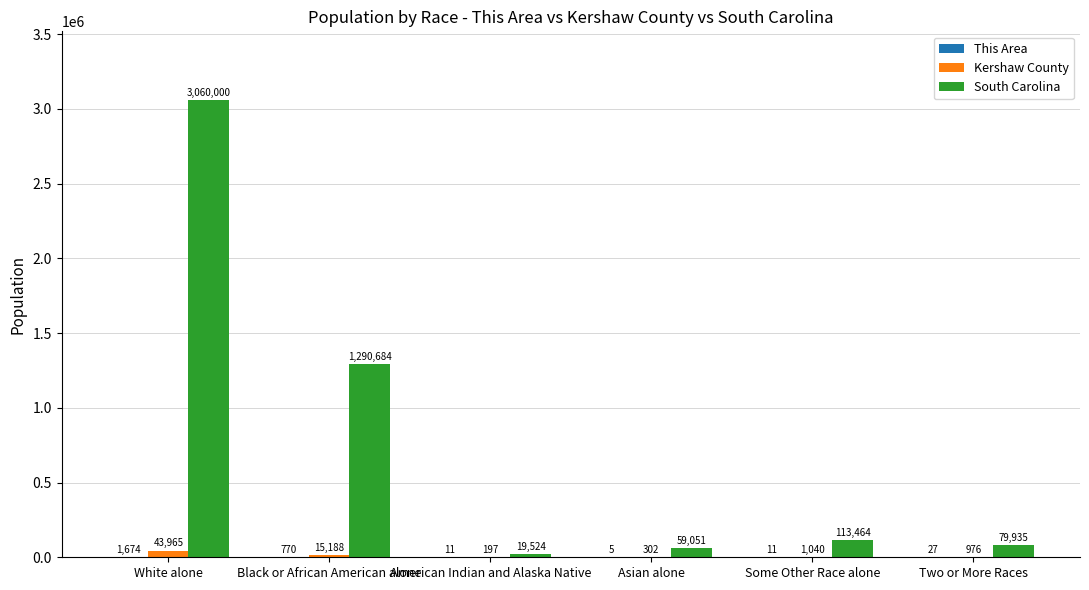

Is the value of Kershaw County at Two or More Races greater than the value of South Carolina at Asian alone?

No